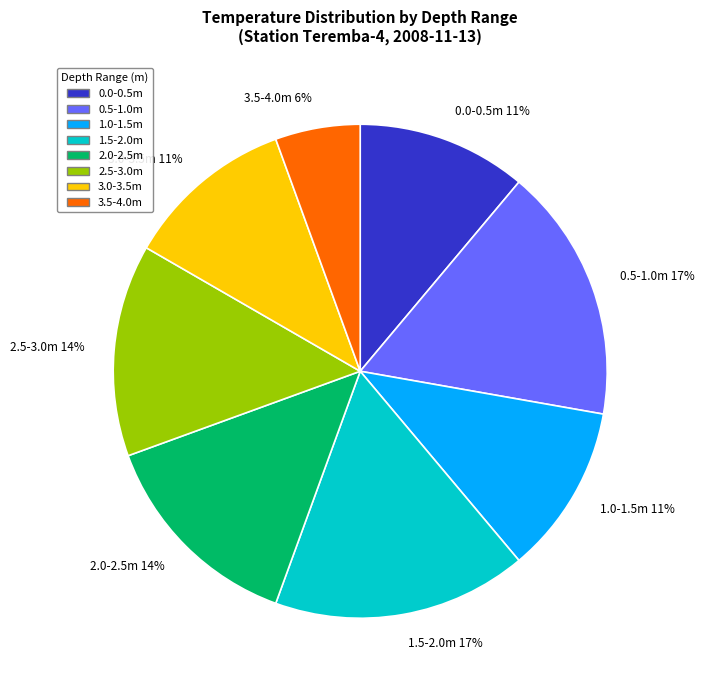

To the nearest percent, what percentage of the pie is 2.0-2.5m 14%?

14%